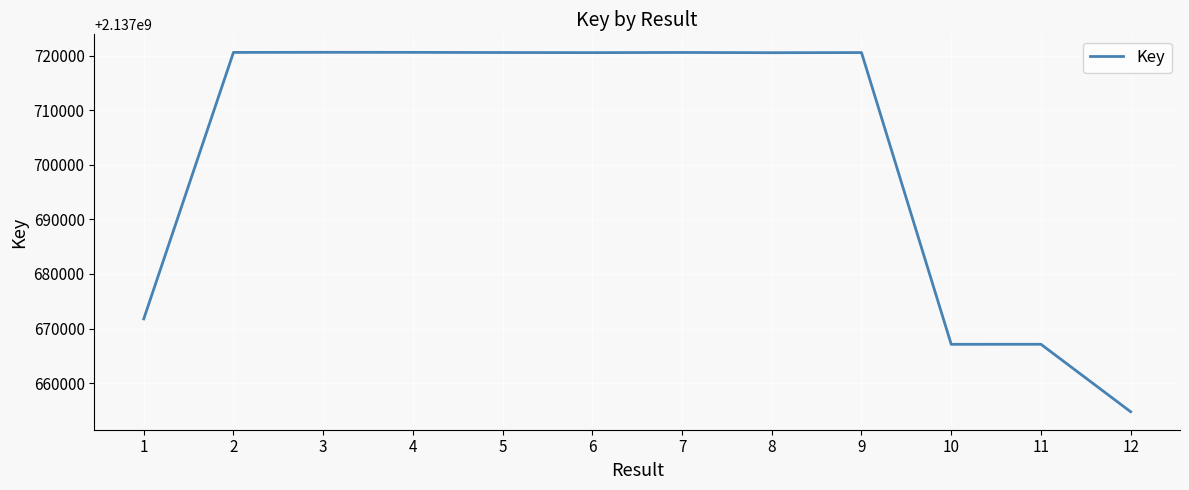

What is the difference between the maximum and minimum values?

65844